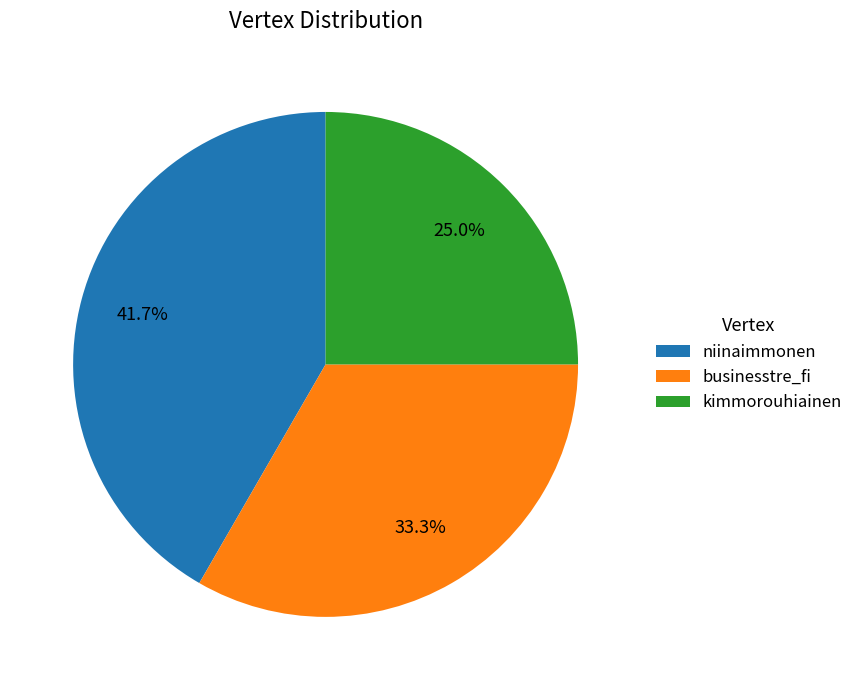

Approximately how many times larger is the value at kimmorouhiainen compared to niinaimmonen?

0.6